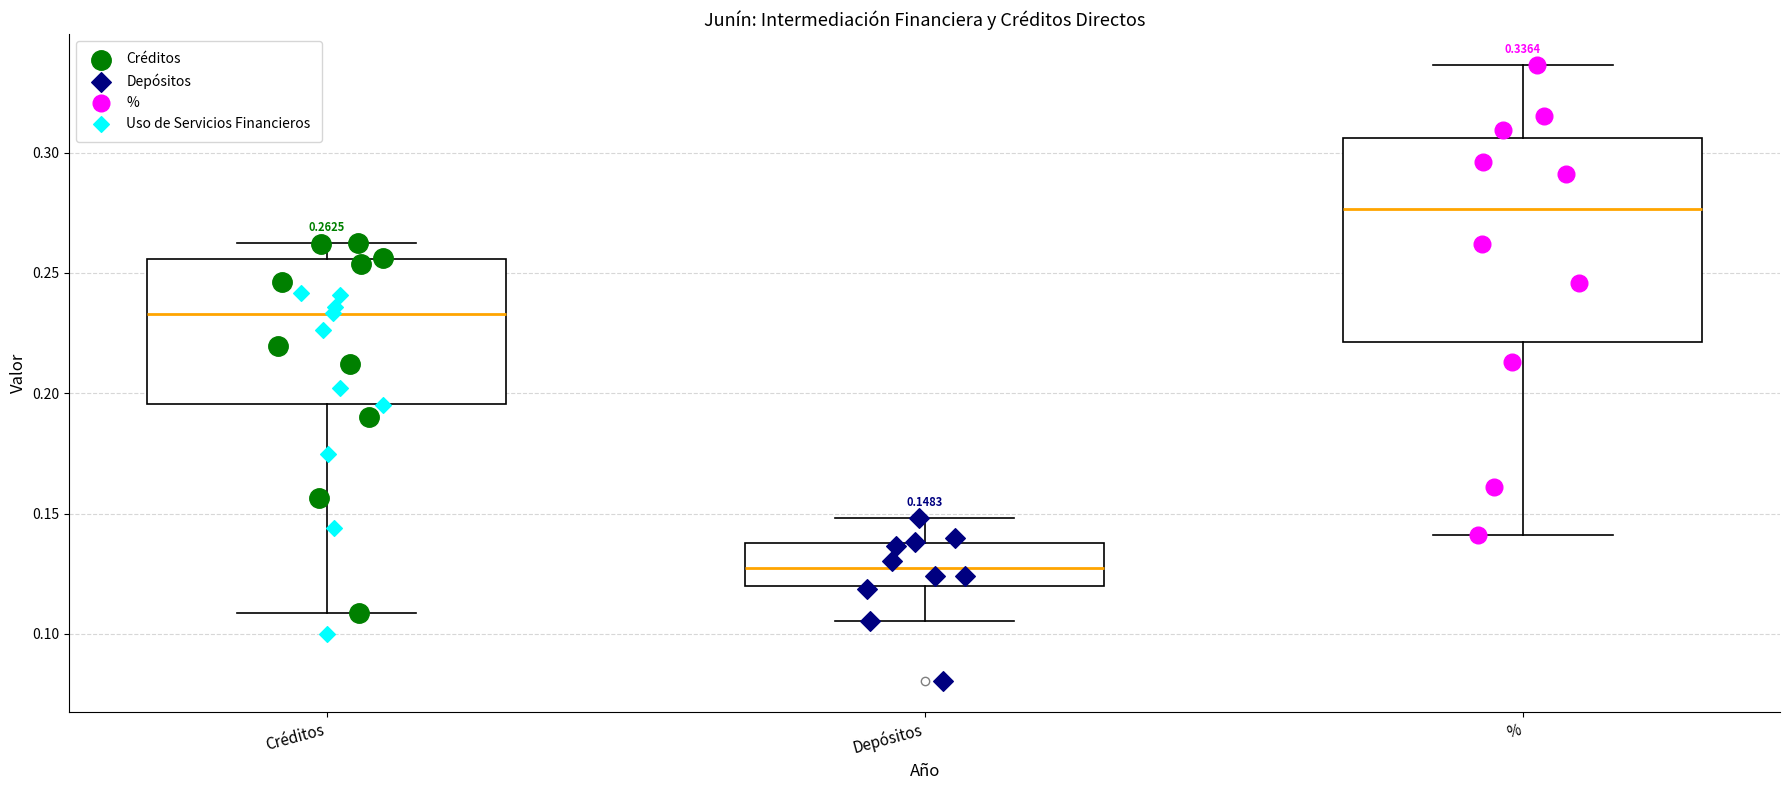

Which box has the highest median line?

%